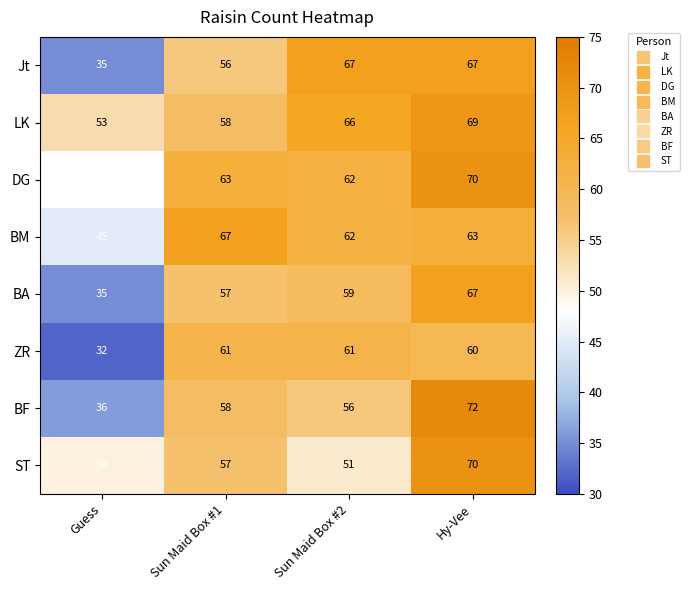

What is the sum of the BM values at Hy-Vee and Guess?

108